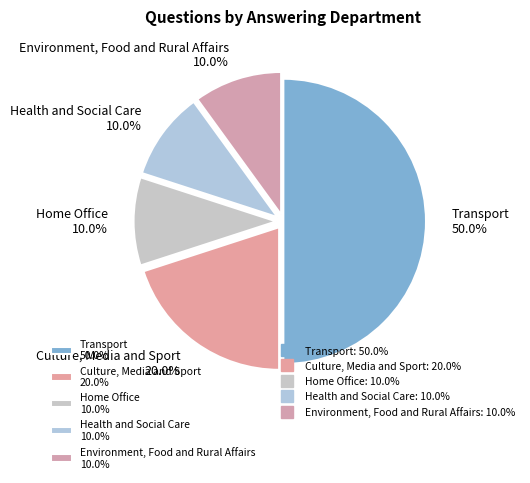

What percentage is the Health and Social Care slice, to the nearest percent?

10%